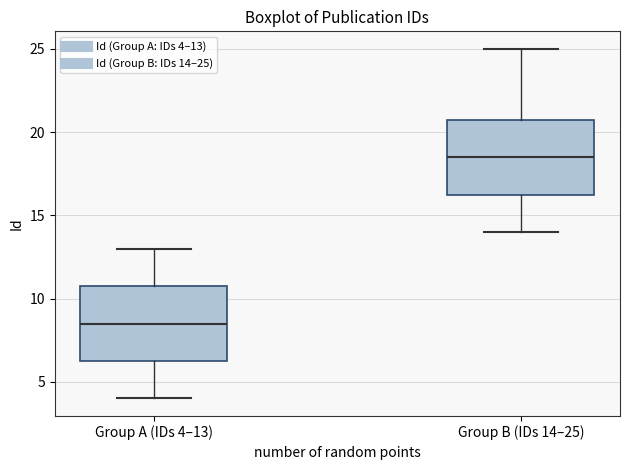

Which box has the highest median line?

Group B (IDs 14–25)